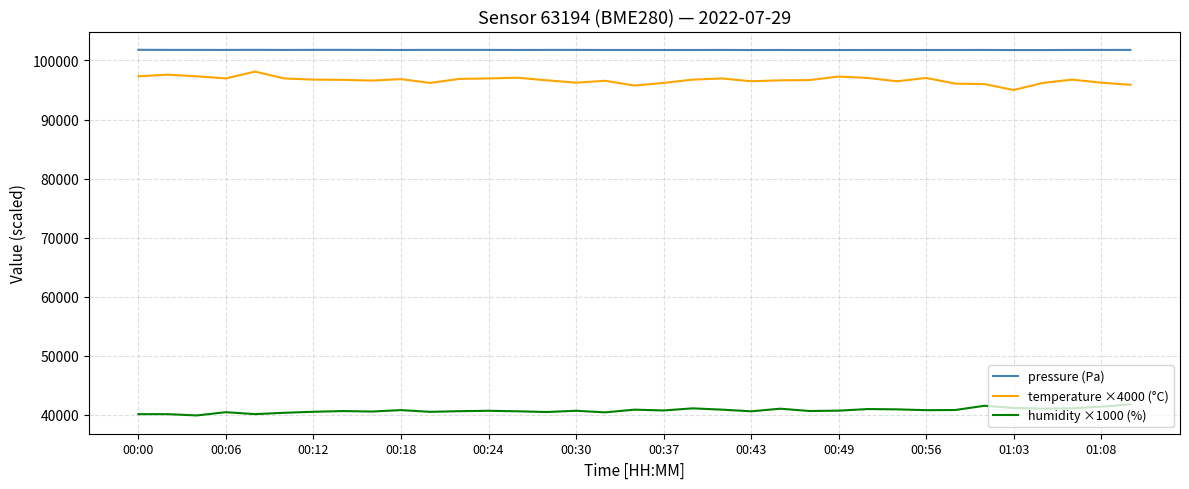

Which series has the largest total across all categories?

pressure (Pa)